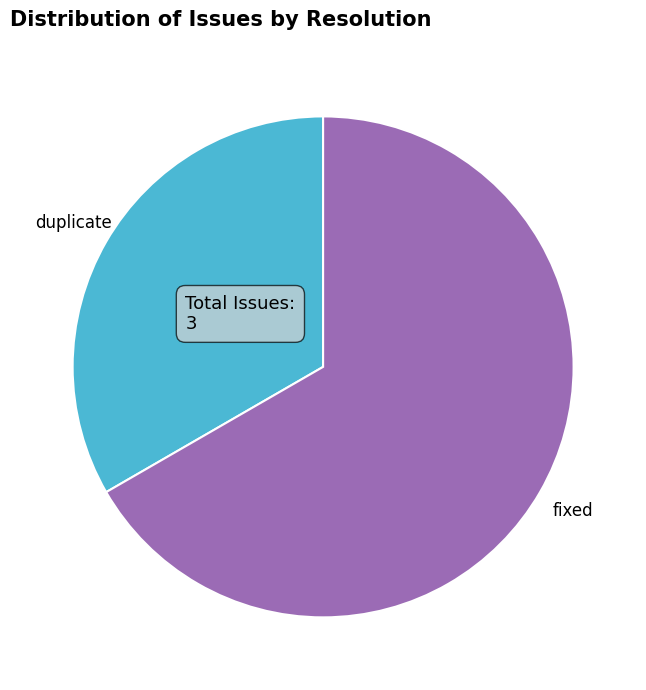

Is it true that fixed is 67% of the pie?

True